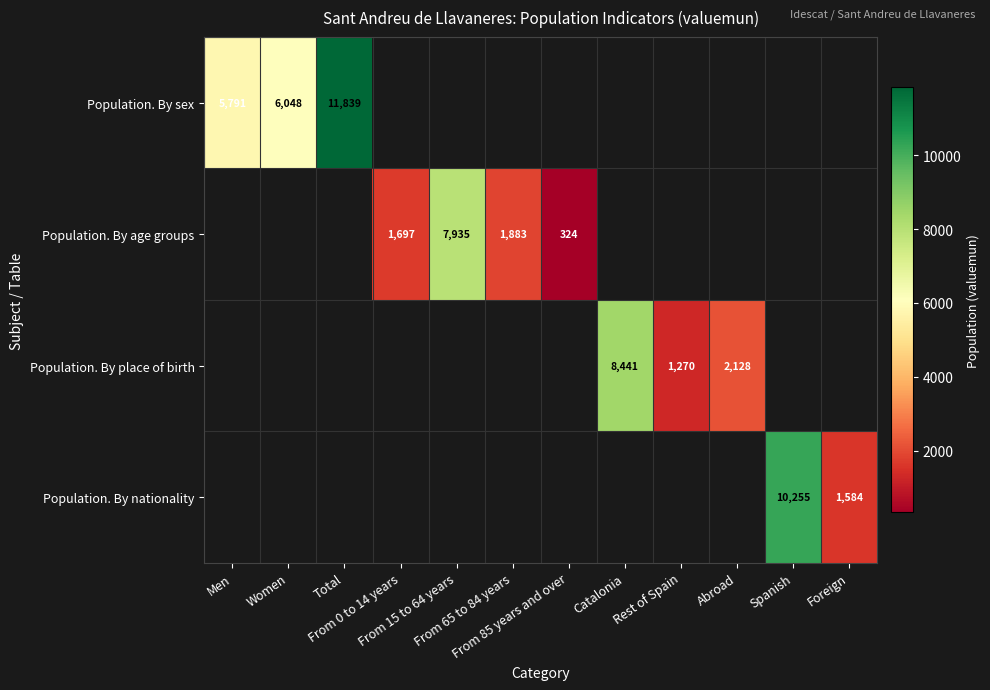

Where is Population. By sex nearest to the value 8815?

Women